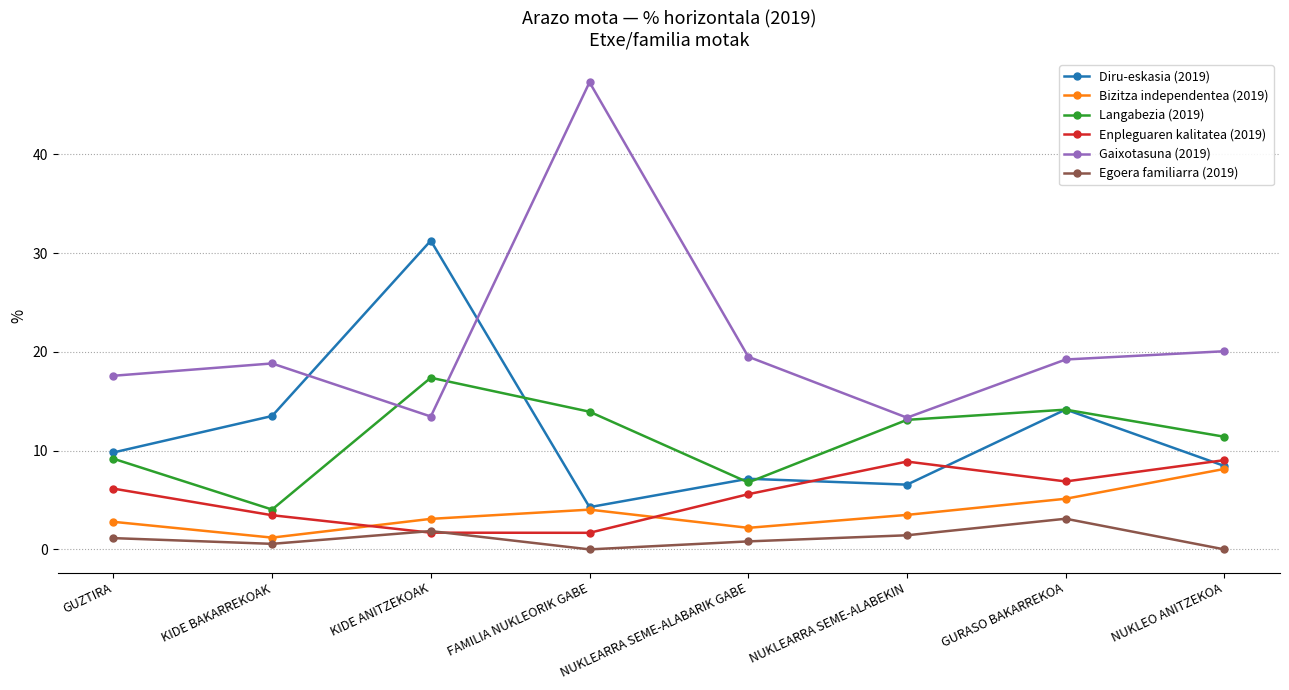

What is the lowest value of the Enpleguaren kalitatea (2019) series?

1.7